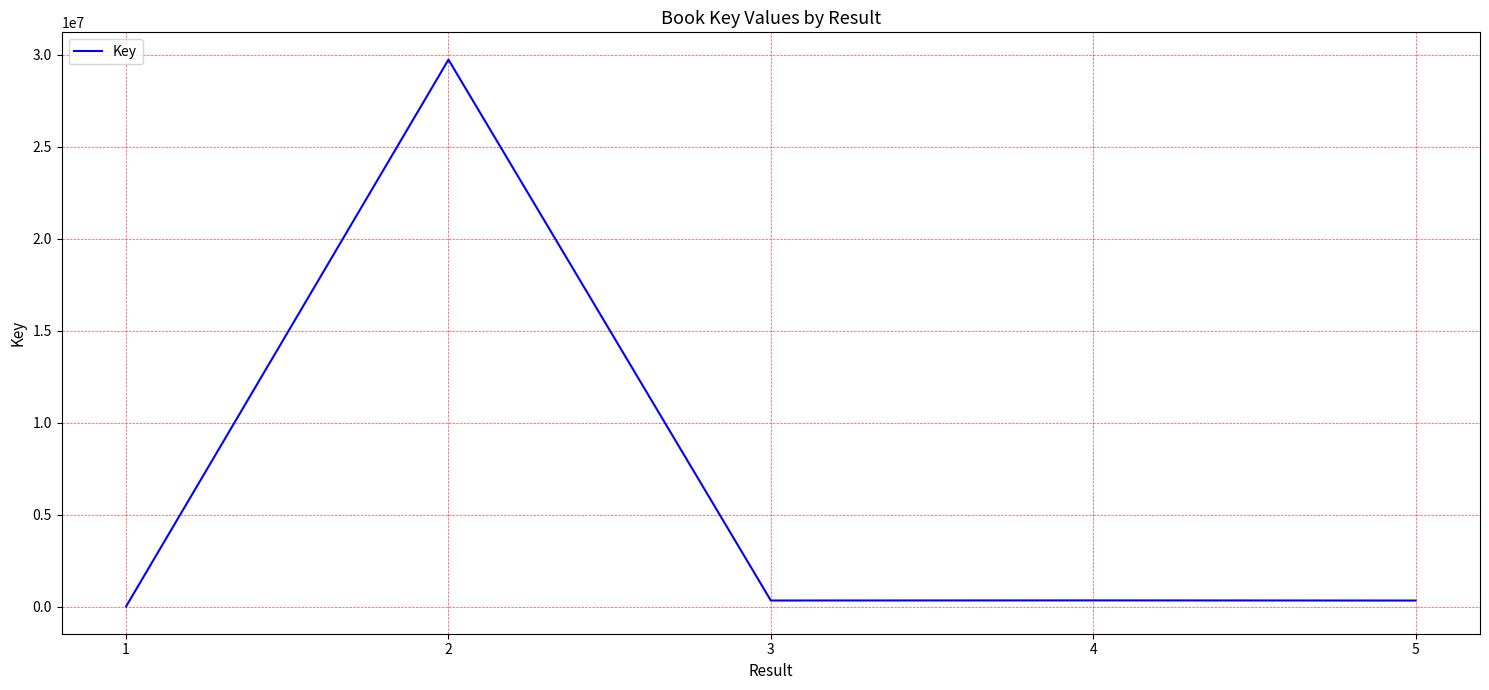

True or false: the data has more than 0 interior local peaks.

True